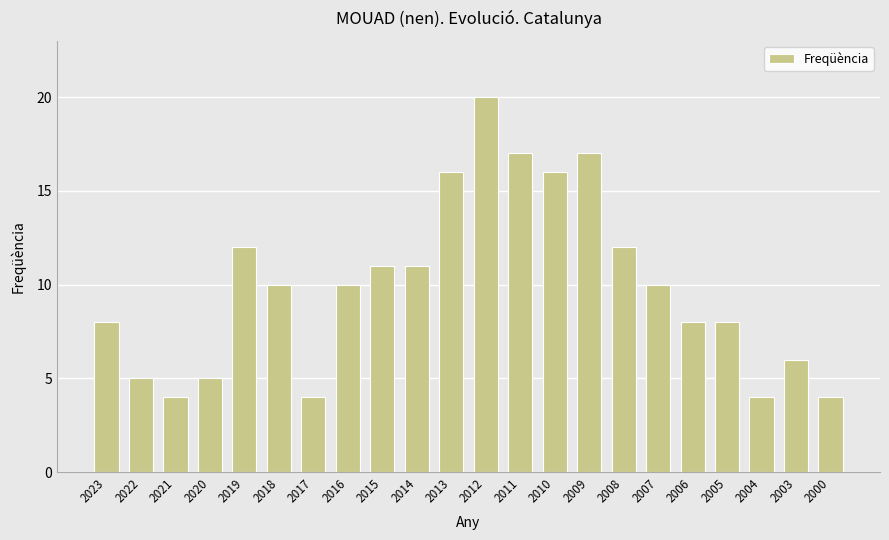

Which has a higher value, 2006 or 2013?

2013